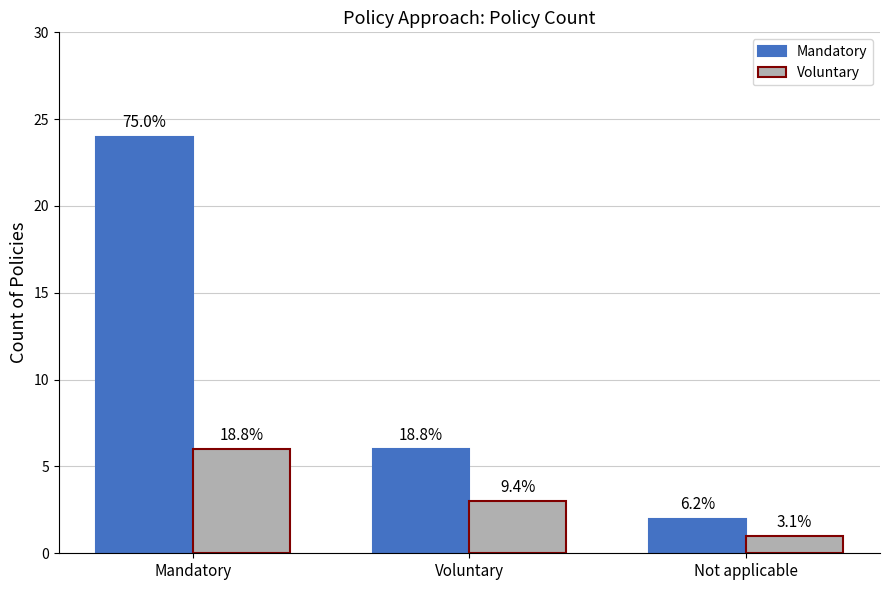

List the series in order of their overall mean, highest first.

Mandatory, Voluntary